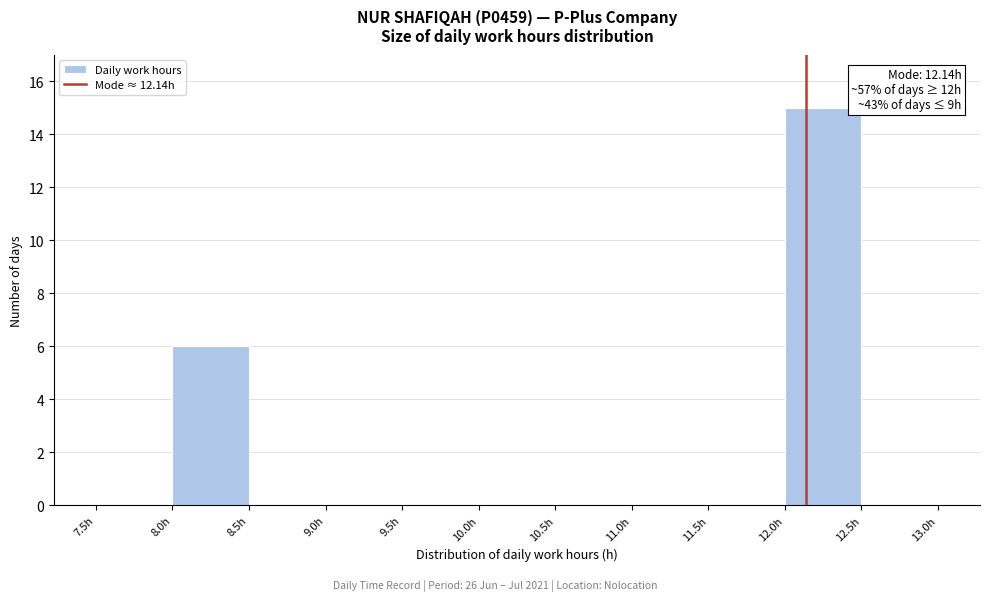

Over which range of the x-axis is the bar tallest?

12.0 to 12.5